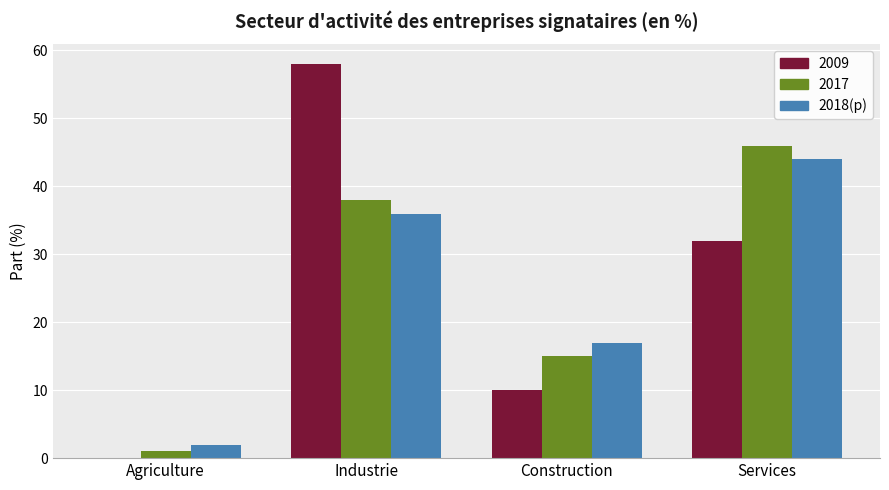

At which label is 2017 closest to 23?

Construction